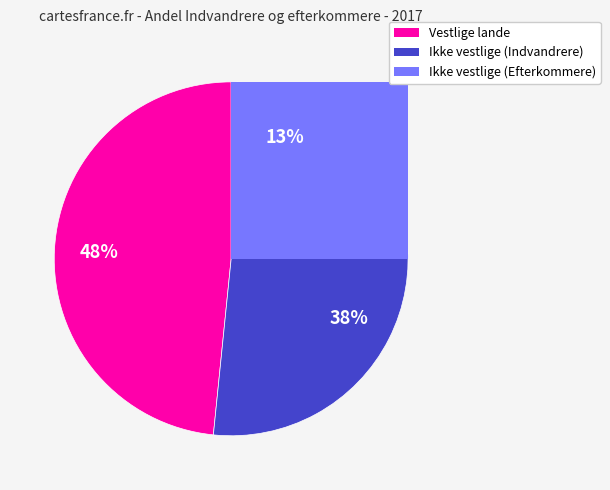

The Ikke vestlige lande (Efterkommere) slice represents 13% of the pie. True or false?

True